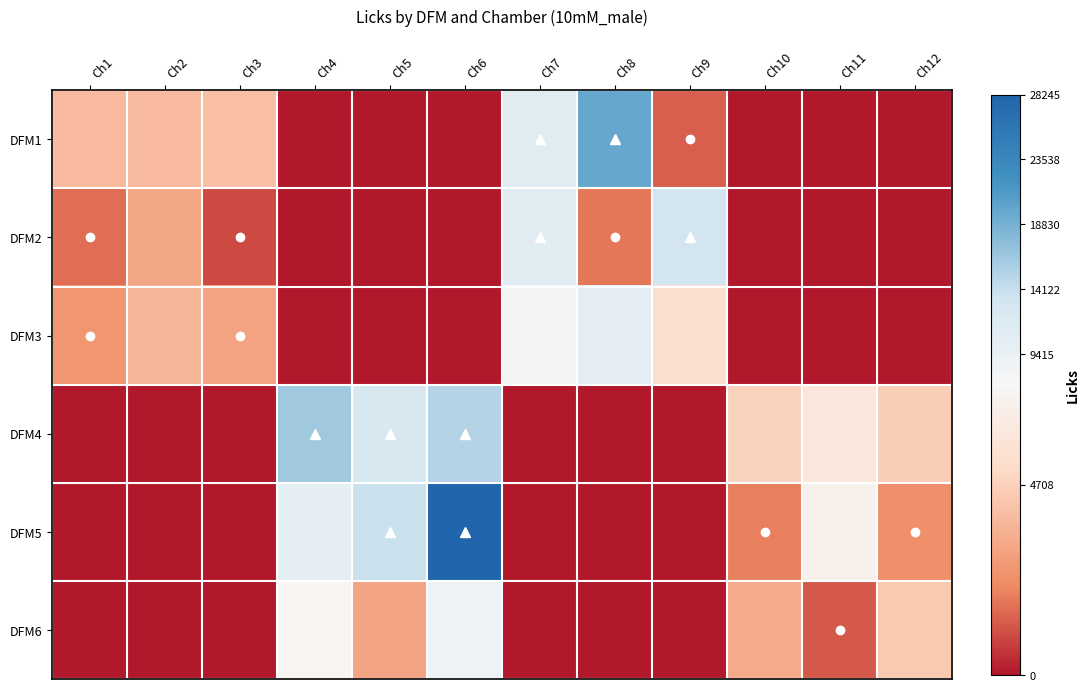

List the series in order of their peak value, highest first.

DFM5, DFM1, DFM4, DFM2, DFM3, DFM6